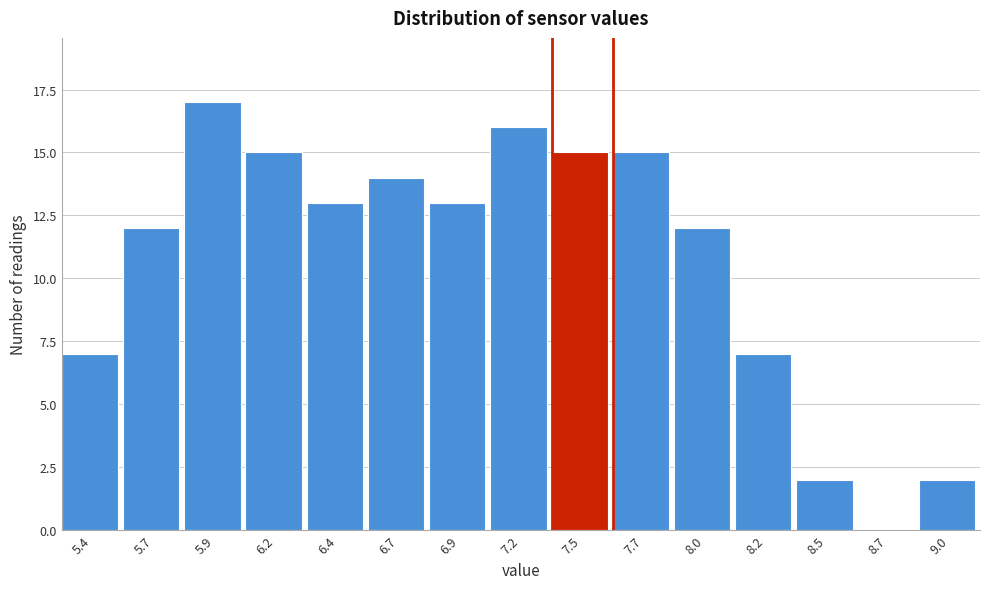

Reading right to left, transcribe all the data shown in this chart.

9.0=2	8.7=0	8.5=2	8.2=7	8.0=12	7.7=15	7.5=15	7.2=16	6.9=13	6.7=14	6.4=13	6.2=15	5.9=17	5.7=12	5.4=7